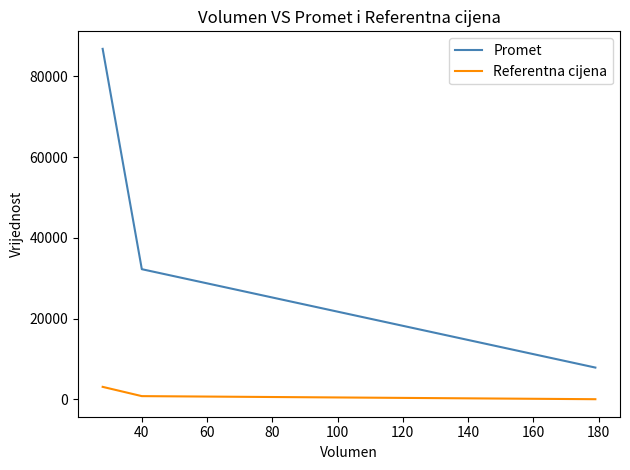

Does the chart display data point markers on the line(s)?

No